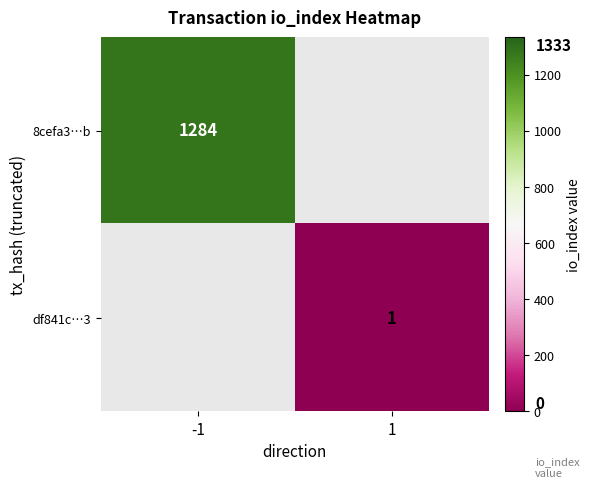

What is the total value across all series at -1?

1284